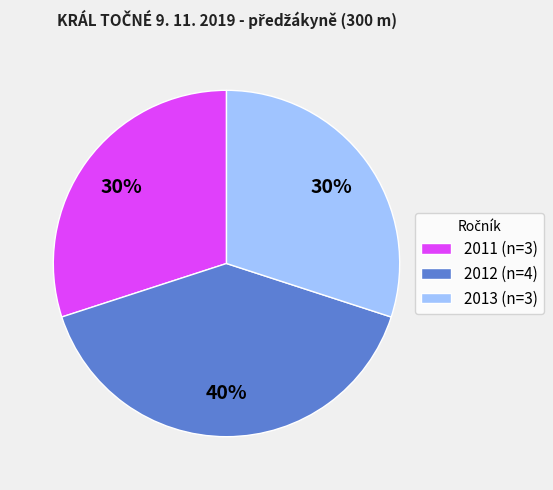

Which has a higher value, 2013 (n=3) or 2012 (n=4)?

2012 (n=4)